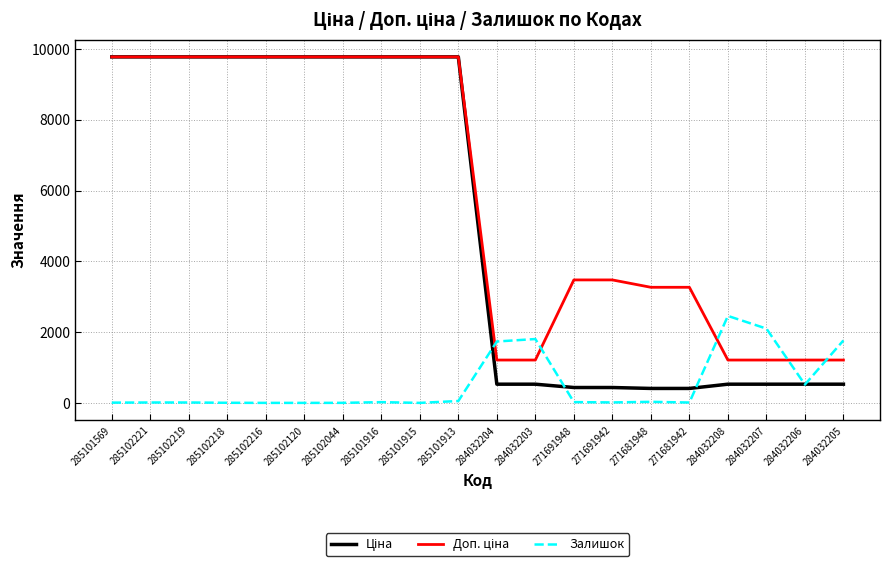

At how many categories does at least one series exceed 275?

20